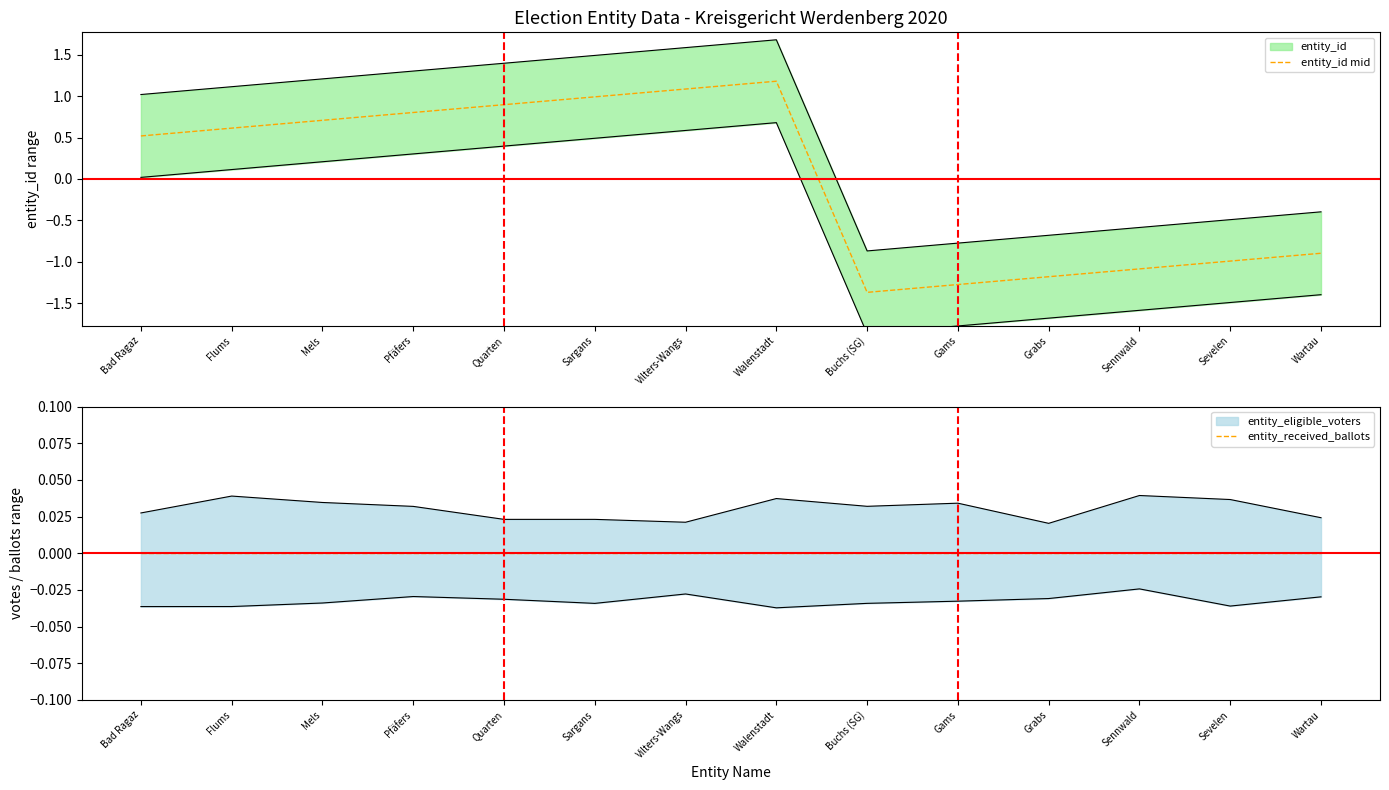

Reading right to left, what are all the values shown in this chart?

entity_id mid: -0.9	-1.0	-1.1	-1.2	-1.3	-1.4	1.2	1.1	1.0	0.9	0.8	0.7	0.6	0.5
entity_received_ballots: 0.0	0.0	0.0	0.0	0.0	0.0	0.0	0.0	0.0	0.0	0.0	0.0	0.0	0.0